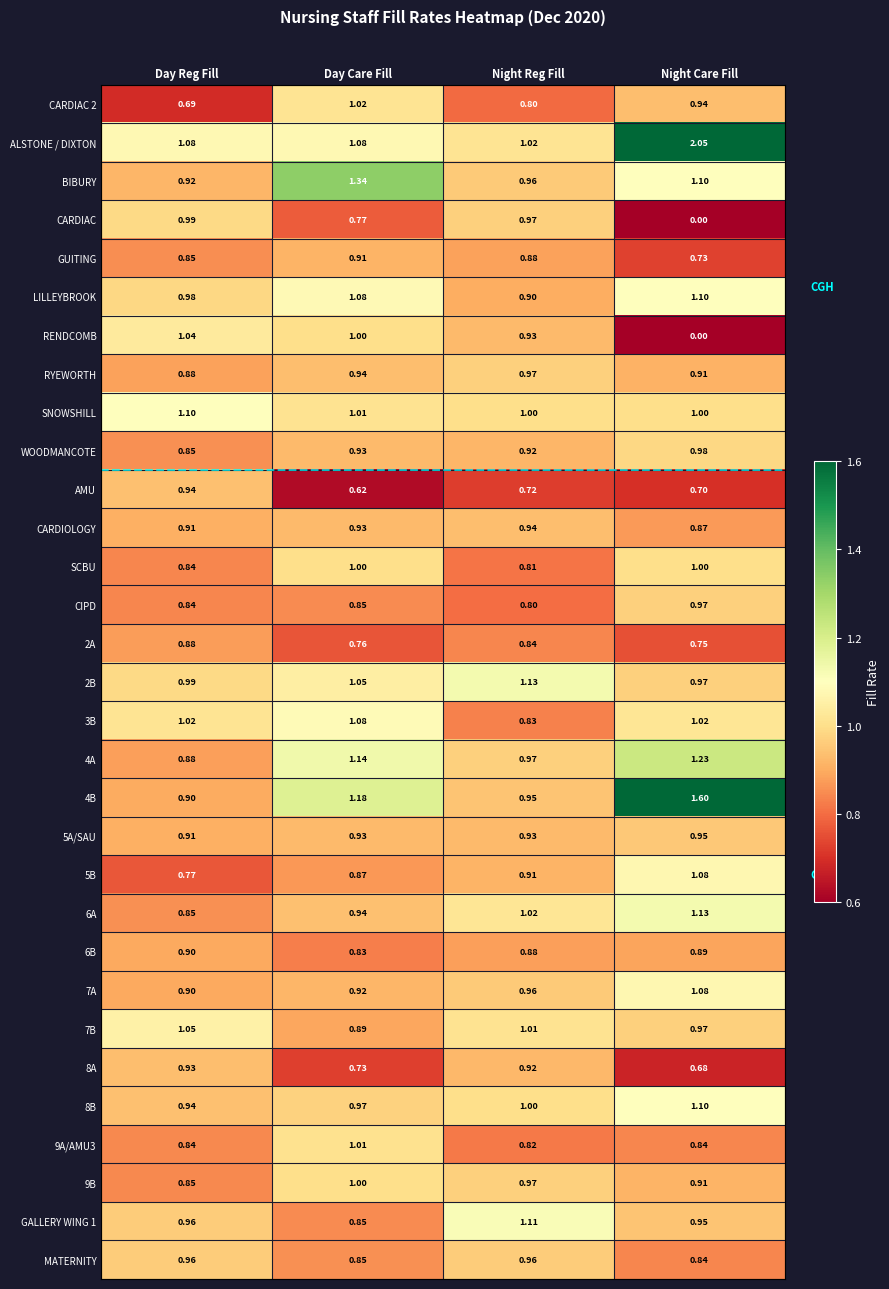

Where is 5A/SAU nearest to the value 0?

Day Reg Fill